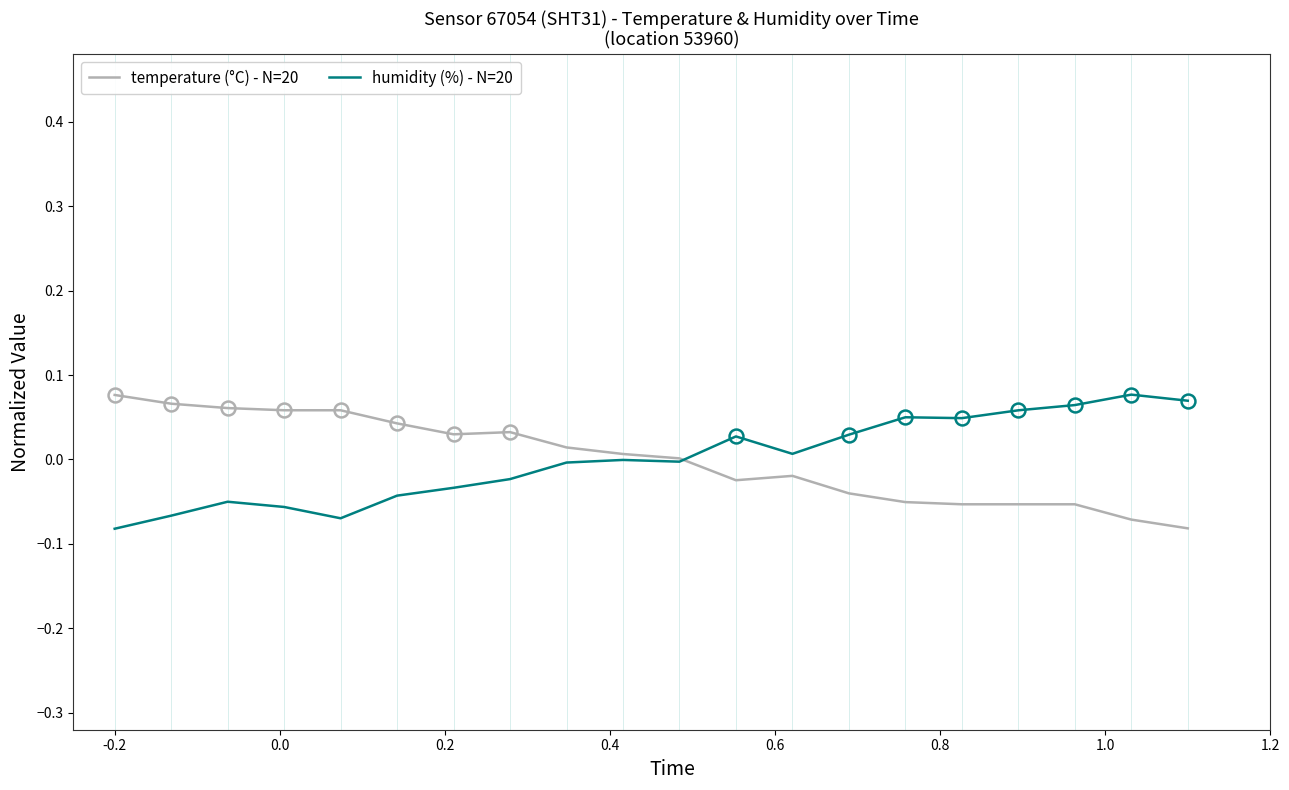

True or false: humidity (%) - N=20 has more than 0 interior local peaks.

True